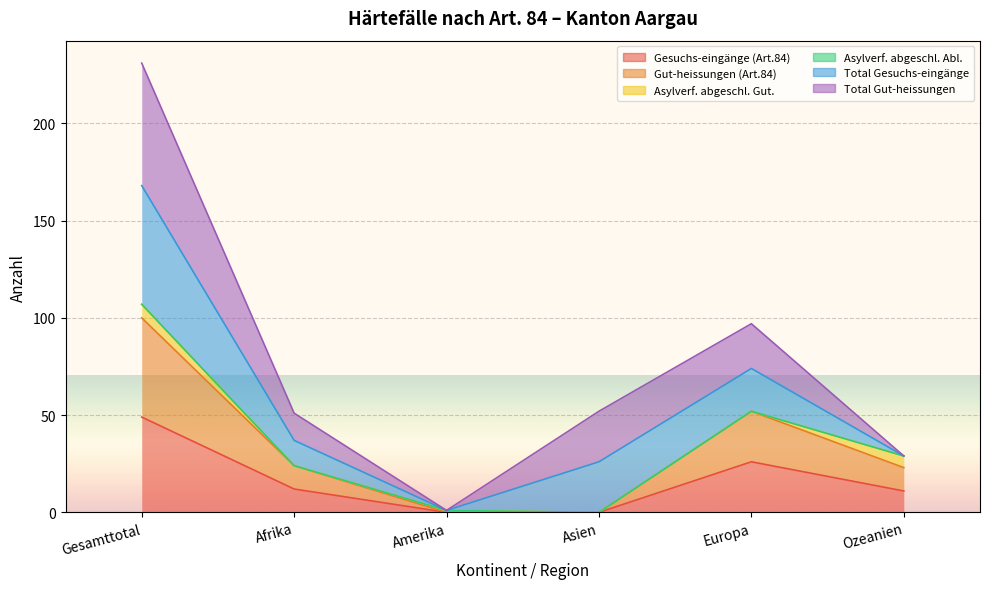

True or false: Gut-heissungen (Art.84) has more than 1 points higher than both neighbors.

False